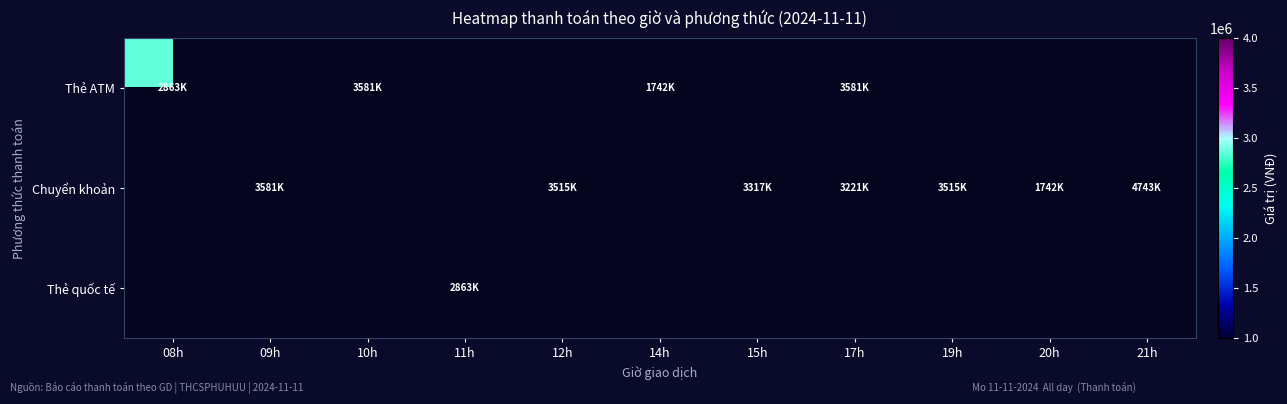

At which label does Thẻ ATM reach its peak?

10h